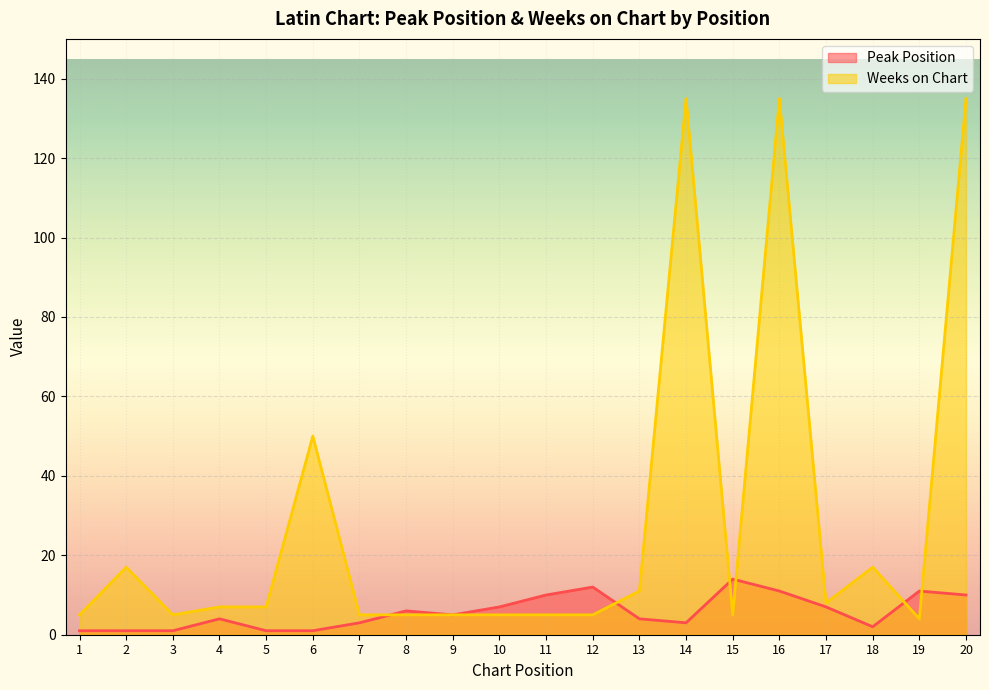

What are all the series names shown in the legend?

Peak Position, Weeks on Chart